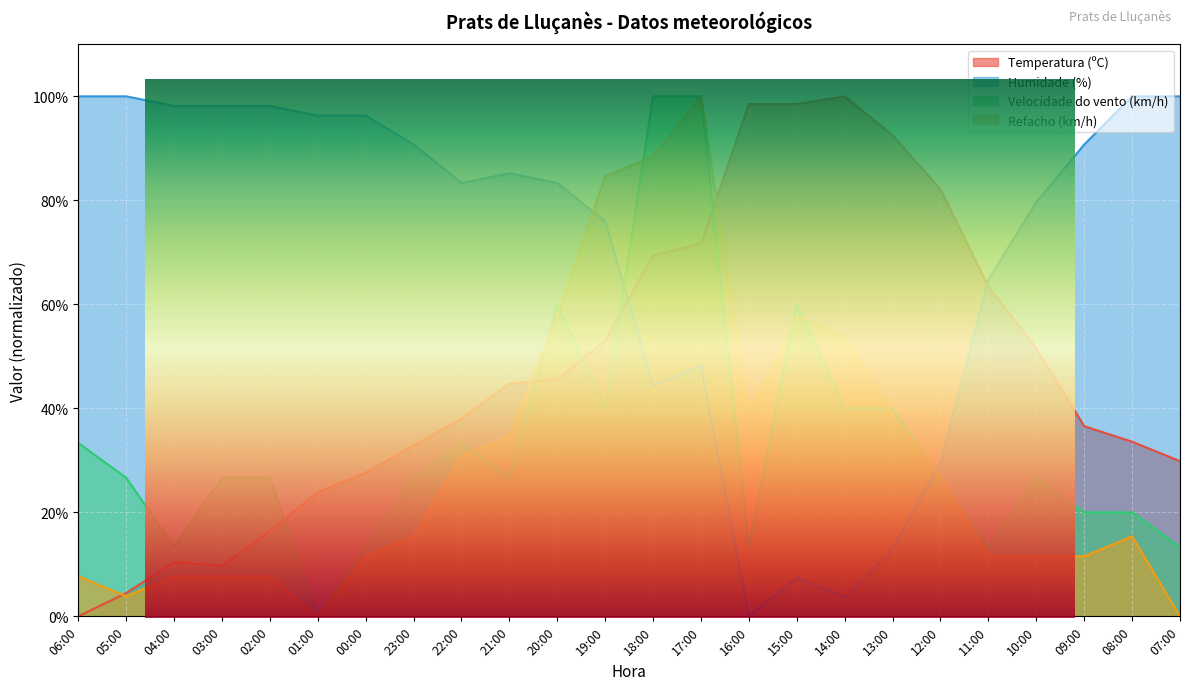

How many lines are shown in the chart?

4